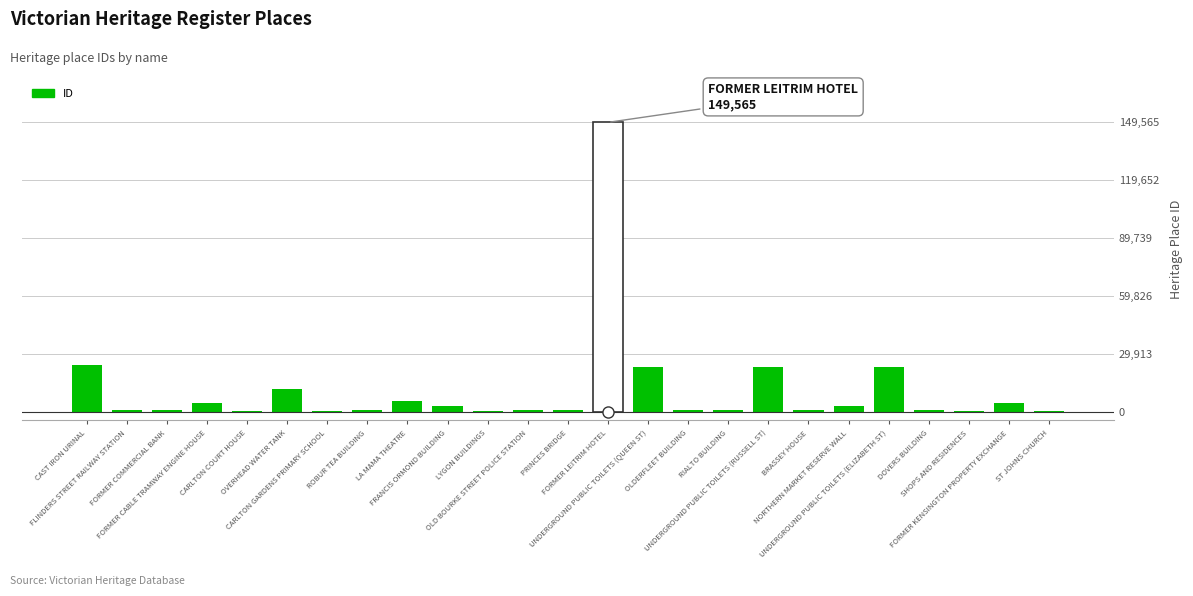

What is the average value?

11341